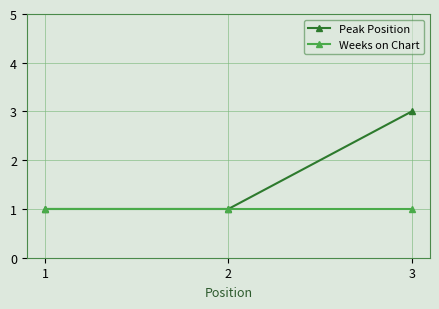

Which series has the largest range (max minus min)?

Peak Position